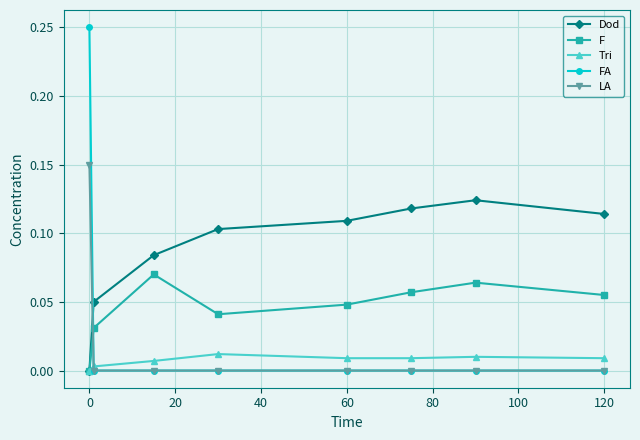

How many data points in Tri are above 0?

7